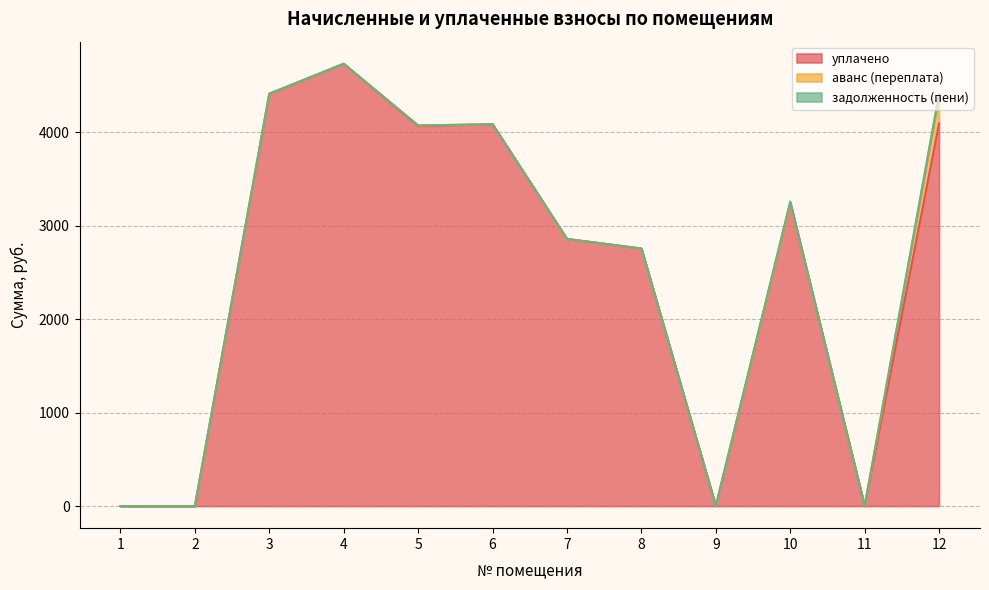

What is the average value of the задолженность (пени) series?

1.5